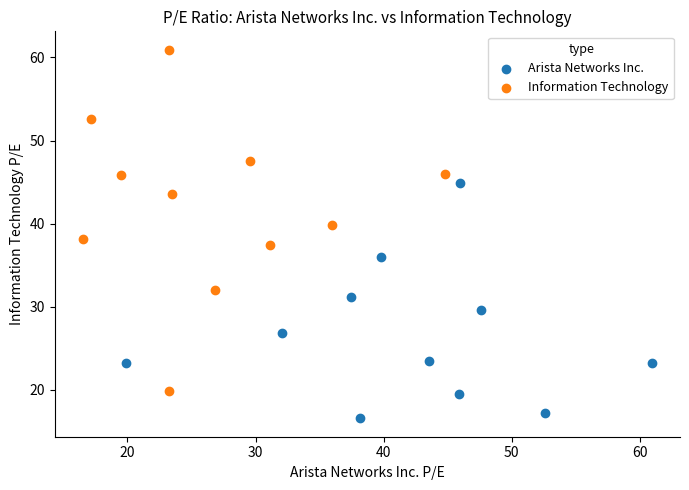

Which series has the widest spread of Y values?

Information Technology